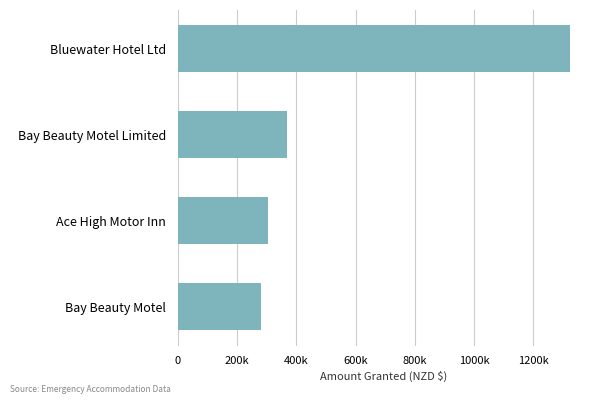

How many data points does each series have?

4